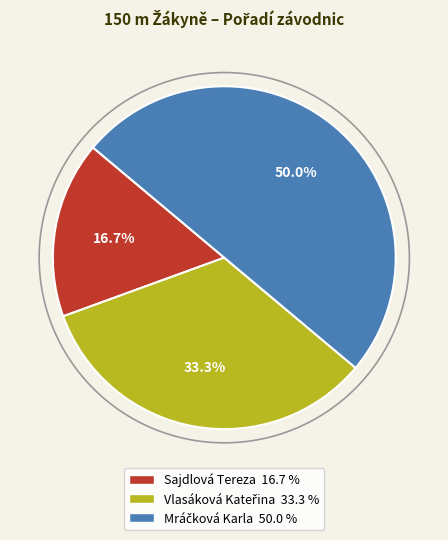

Is Sajdlová Tereza the majority of the pie?

No